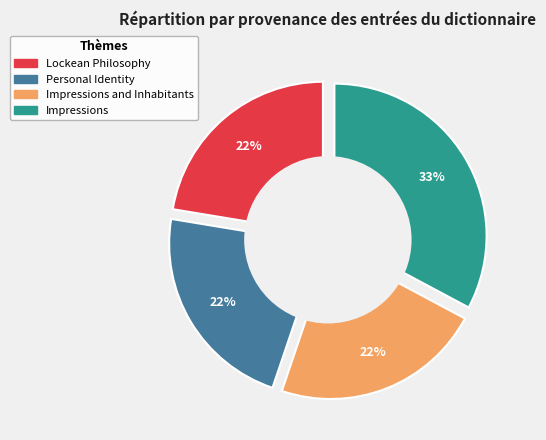

Rank the categories by value from lowest to highest.

Lockean Philosophy, Personal Identity, Impressions and Inhabitants, Impressions